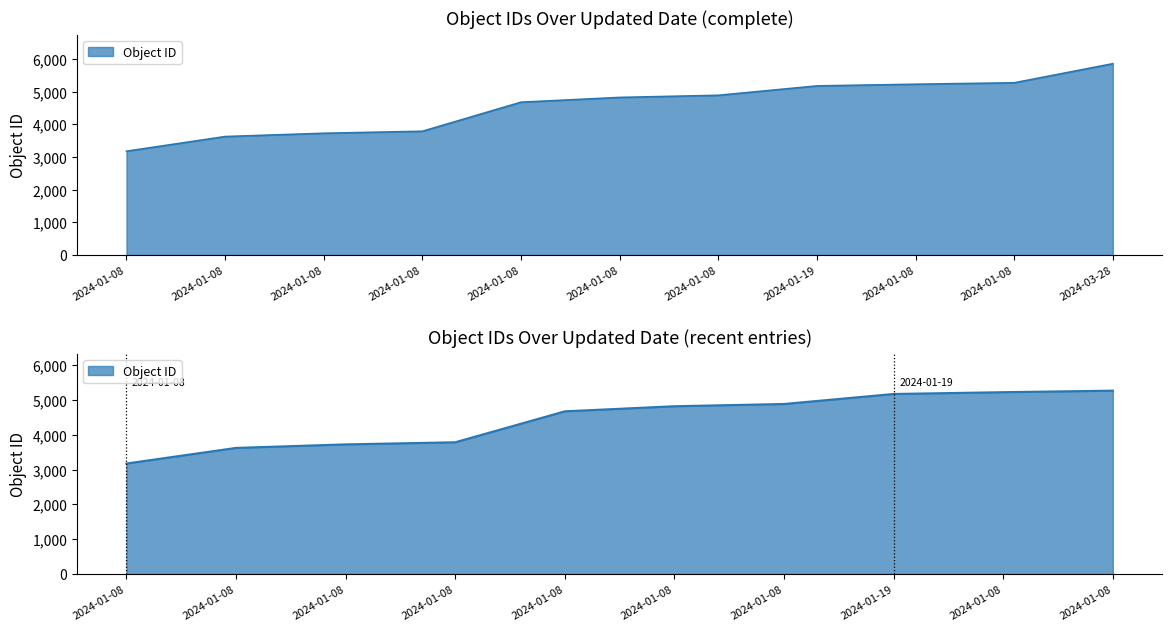

True or false: the data shows 2413 at 2024-01-08.

False